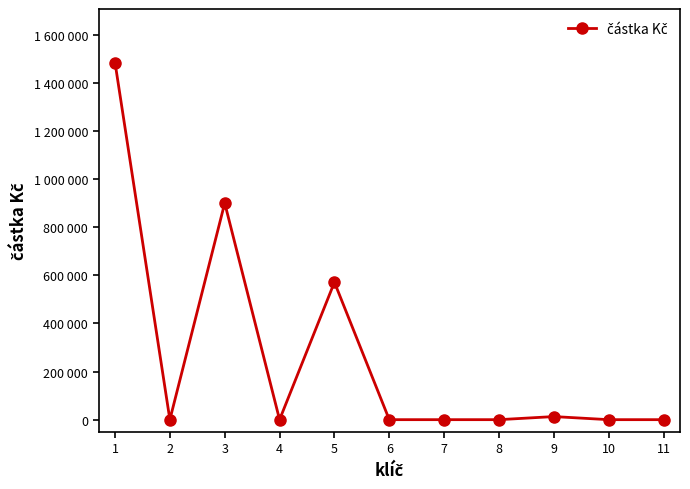

What is the sum of all values?

2967684